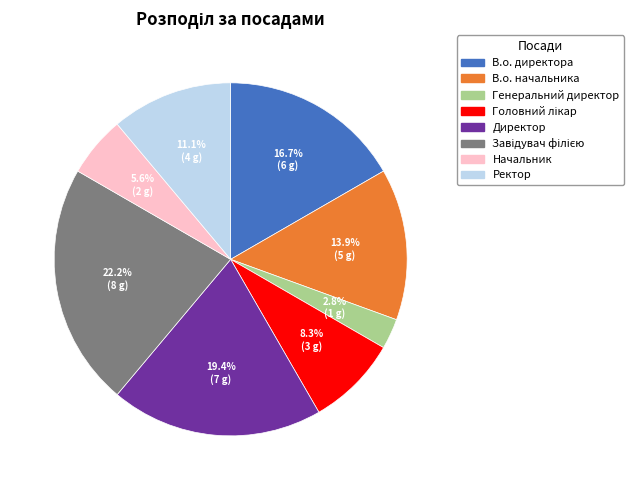

To the nearest percent, what is the difference between the Начальник and В.о. директора slice percentages?

11%